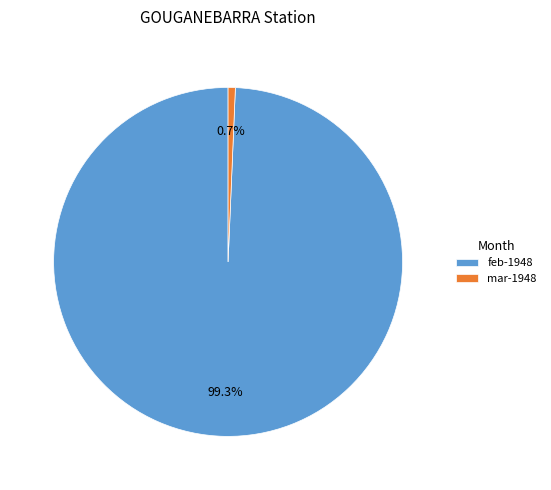

Between feb-1948 and mar-1948, which is larger?

feb-1948